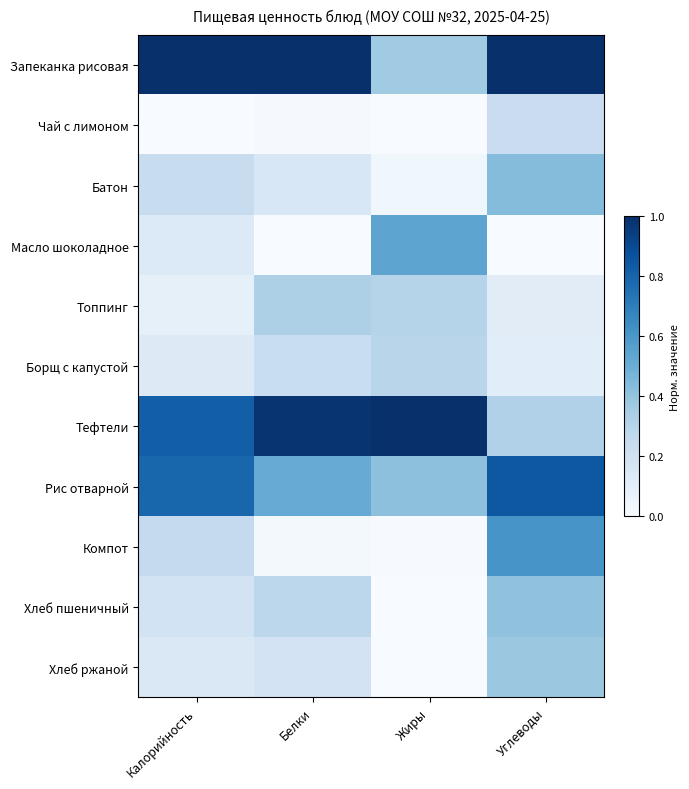

Reading left to right, list all the values displayed in this chart.

Запеканка рисовая: Калорийность=1.0	Белки=1.0	Жиры=0.4	Углеводы=1.0
Чай с лимоном: Калорийность=0.0	Белки=0.0	Жиры=0.0	Углеводы=0.2
Батон: Калорийность=0.2	Белки=0.2	Жиры=0.0	Углеводы=0.4
Масло шоколадное: Калорийность=0.1	Белки=0.0	Жиры=0.5	Углеводы=0.0
Топпинг: Калорийность=0.1	Белки=0.3	Жиры=0.3	Углеводы=0.1
Борщ с капустой: Калорийность=0.1	Белки=0.2	Жиры=0.3	Углеводы=0.1
Тефтели: Калорийность=0.8	Белки=1.0	Жиры=1.0	Углеводы=0.3
Рис отварной: Калорийность=0.8	Белки=0.5	Жиры=0.4	Углеводы=0.8
Компот: Калорийность=0.3	Белки=0.0	Жиры=0.0	Углеводы=0.6
Хлеб пшеничный: Калорийность=0.2	Белки=0.3	Жиры=0.0	Углеводы=0.4
Хлеб ржаной: Калорийность=0.1	Белки=0.2	Жиры=0.0	Углеводы=0.4